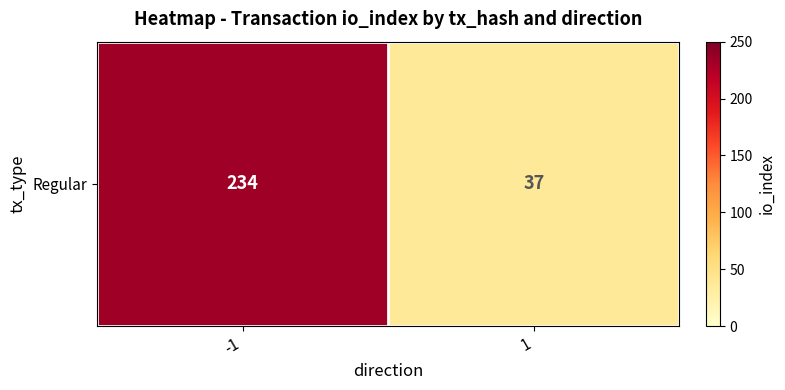

Rank the categories by value from lowest to highest.

1, -1